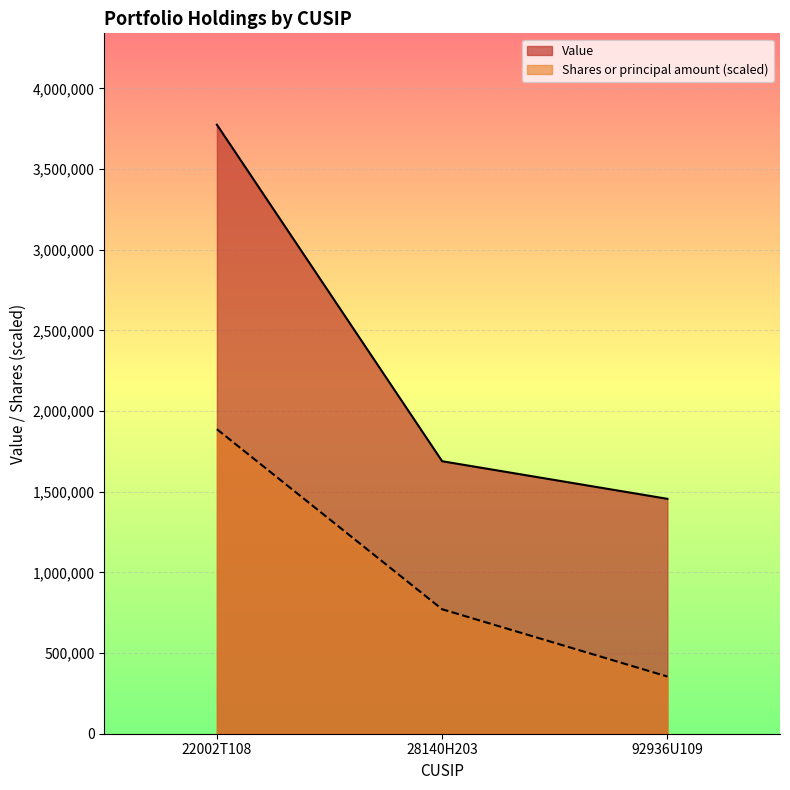

How many Value values are between 1456000 and 3775000?

3